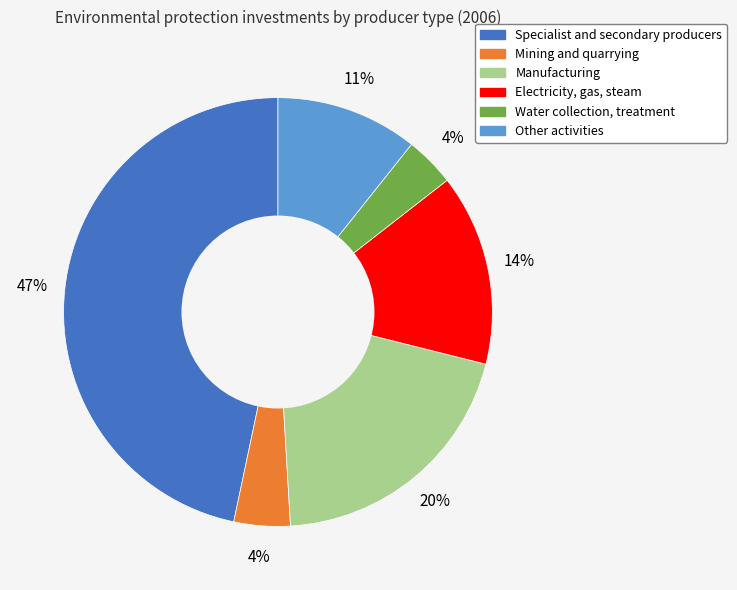

To the nearest percent, what is the difference between the largest and smallest slice percentages?

43%